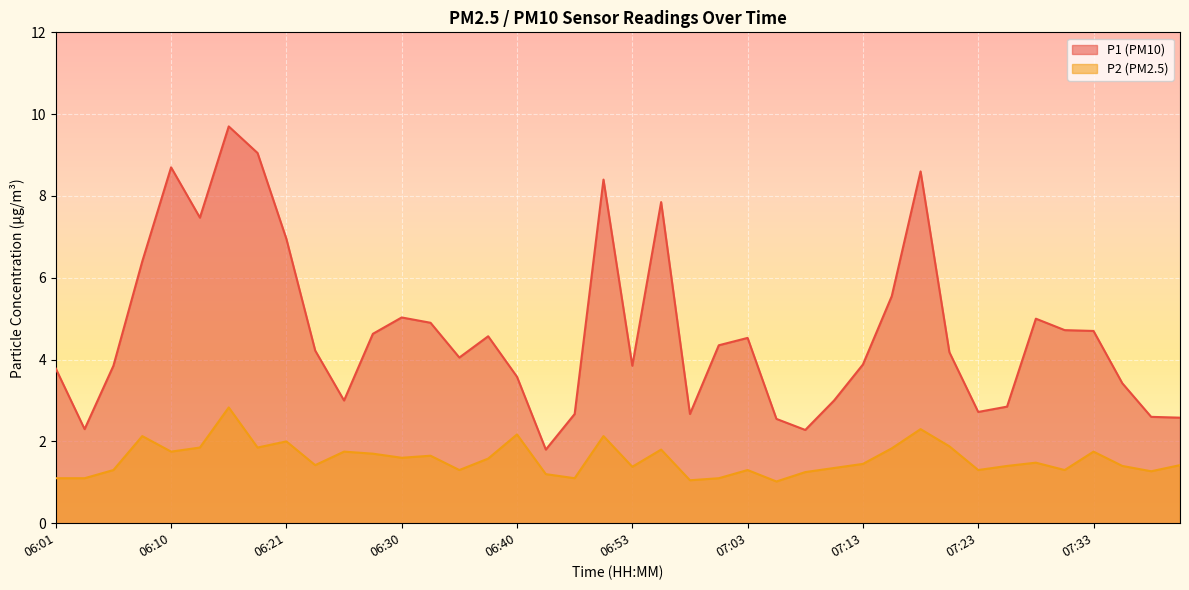

List the series in order of their peak value, lowest first.

P2 (PM2.5), P1 (PM10)